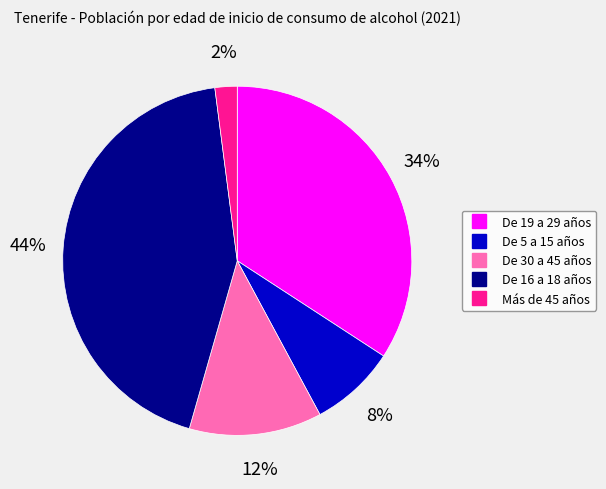

Does any single category account for the majority?

No